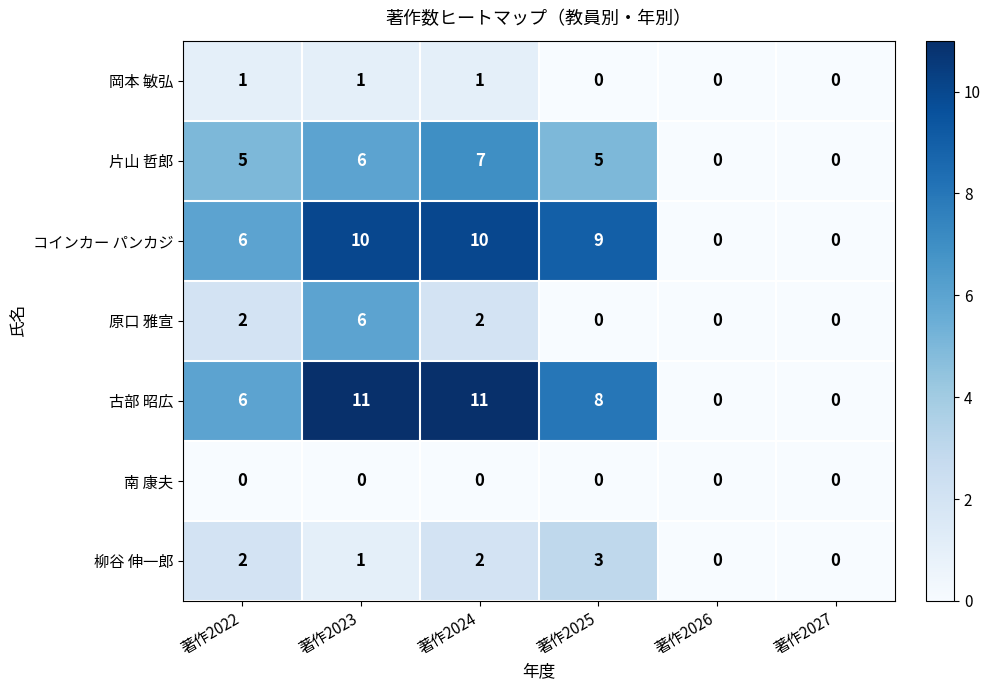

True or false: 片山 哲郎 has a value of 7 at 著作2024.

True